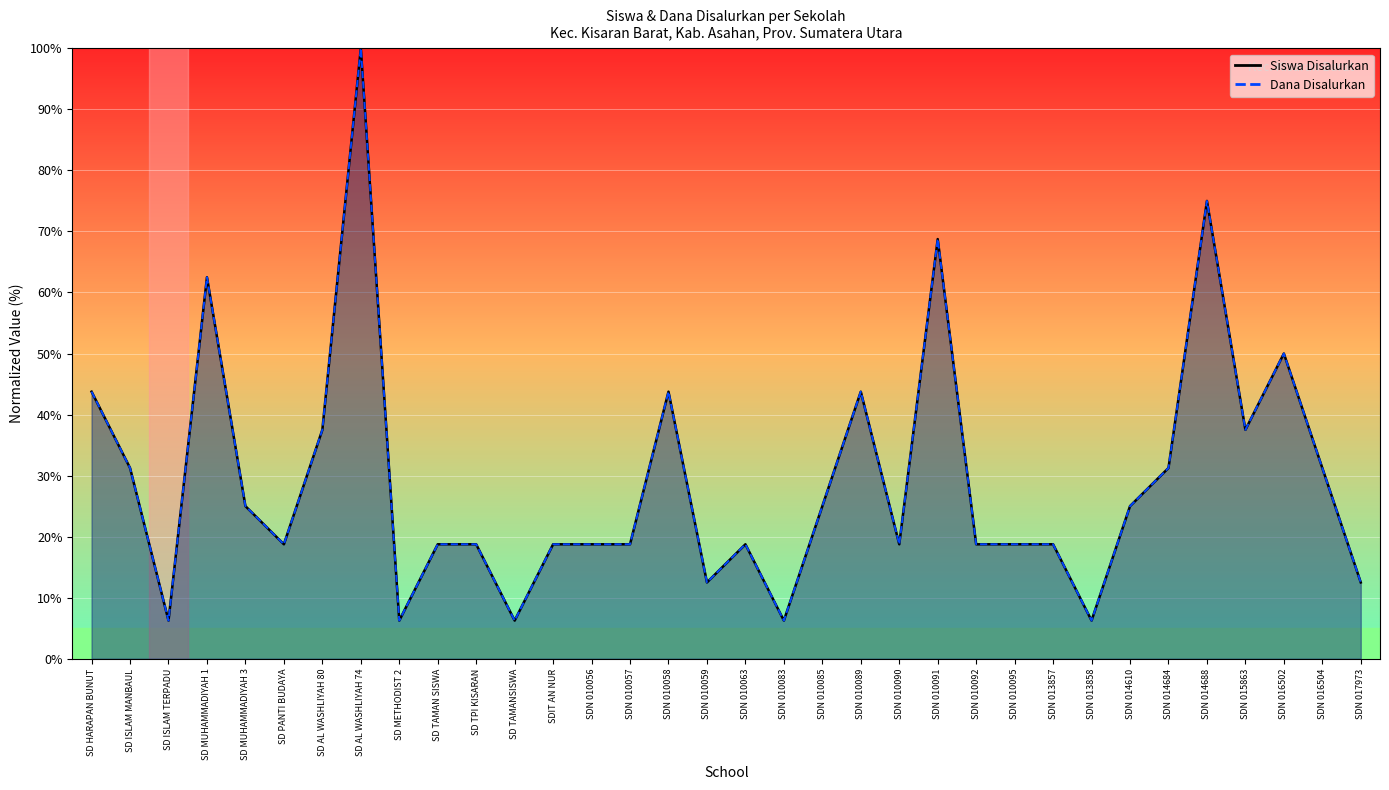

What is the value of the Dana Disalurkan point at the 14th from the left?

18.8